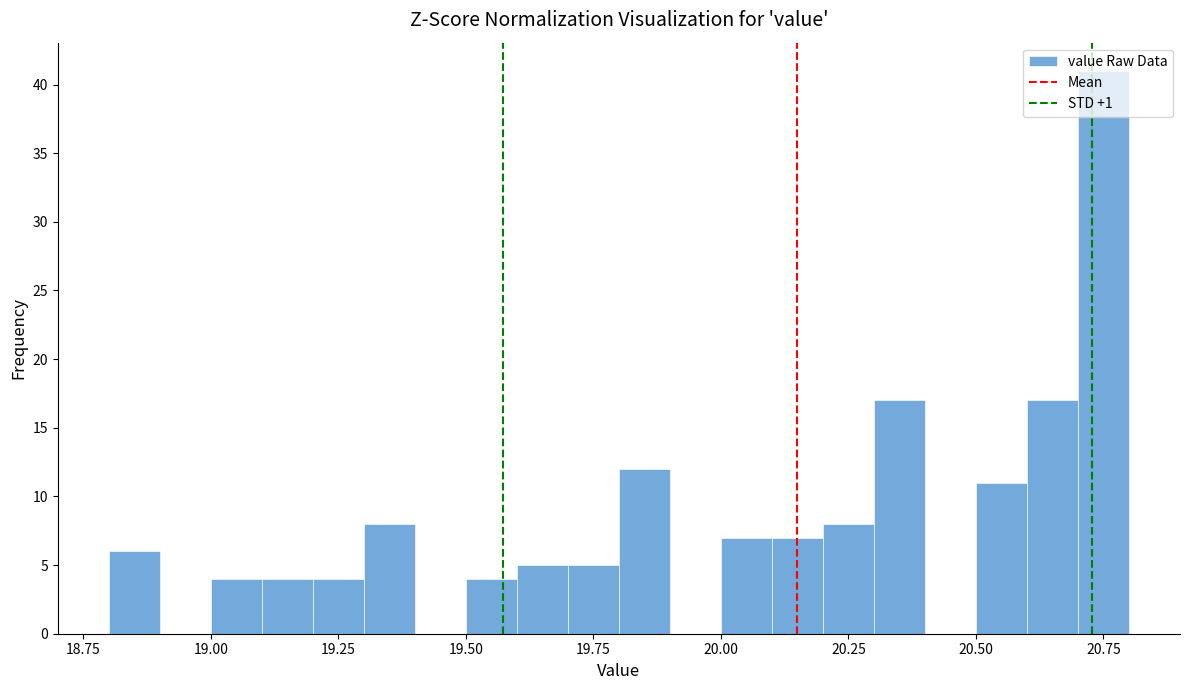

Read against the x-axis, roughly where is the centre of the tallest bar?

20.75